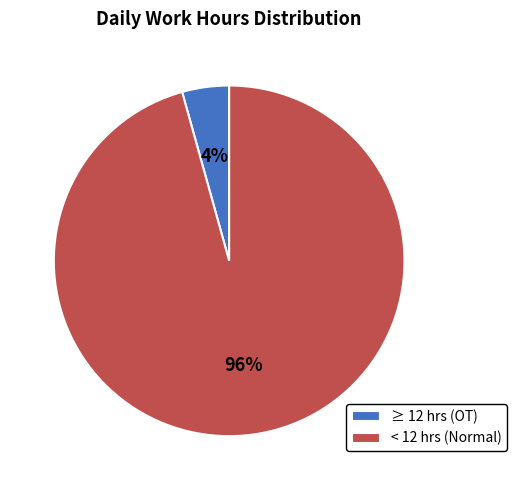

The < 12 hrs (Normal) slice represents 96% of the pie. True or false?

True